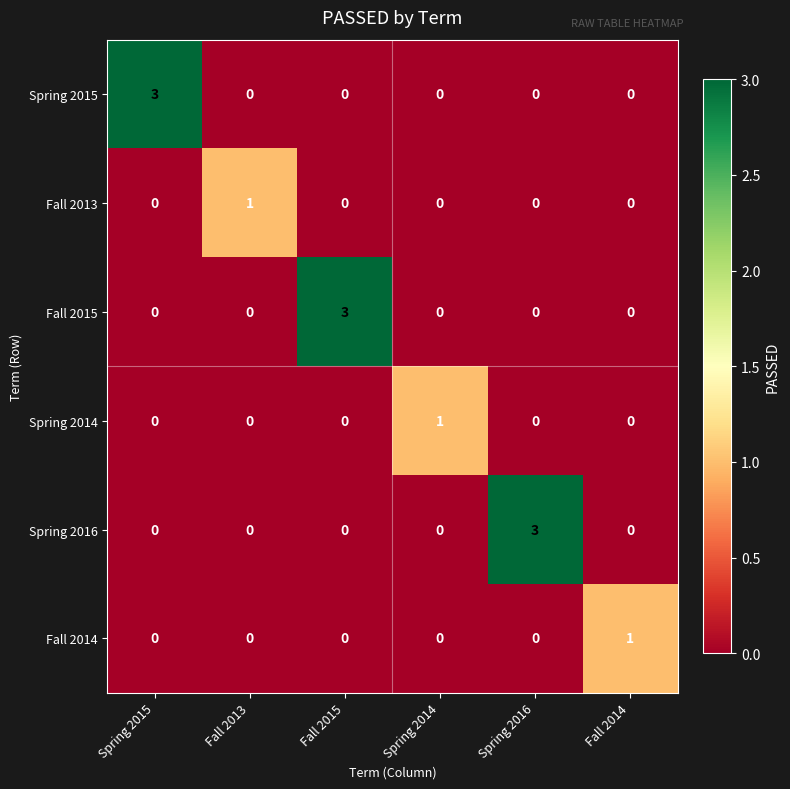

What is the sum of all Fall 2015 values?

3